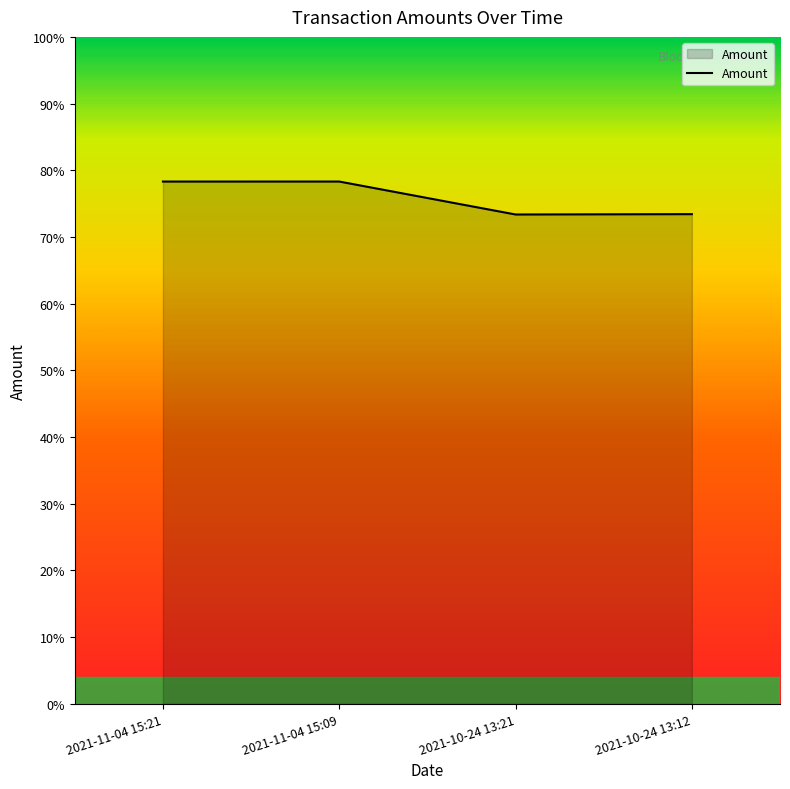

Reading right to left, list all the values displayed in this chart.

1468.4	1467.4	1566.2	1566.2